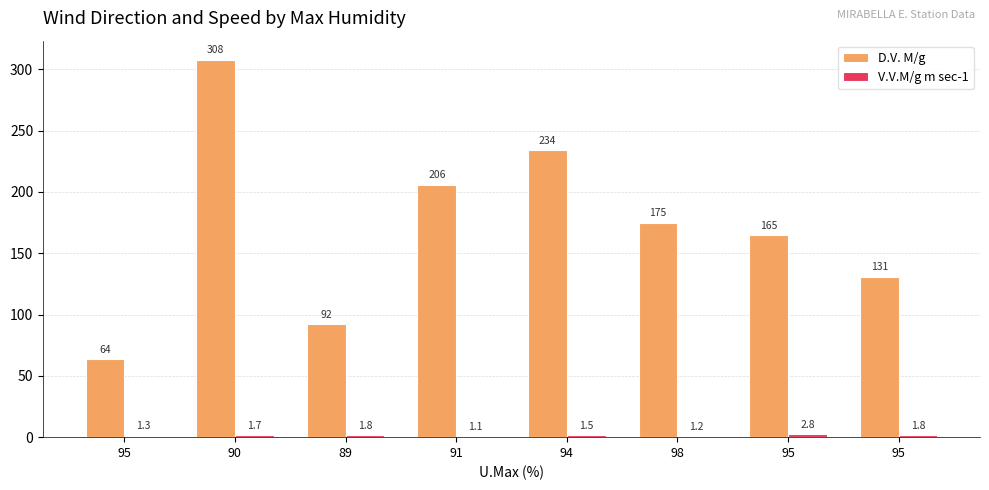

How many distinct data groups are displayed?

2